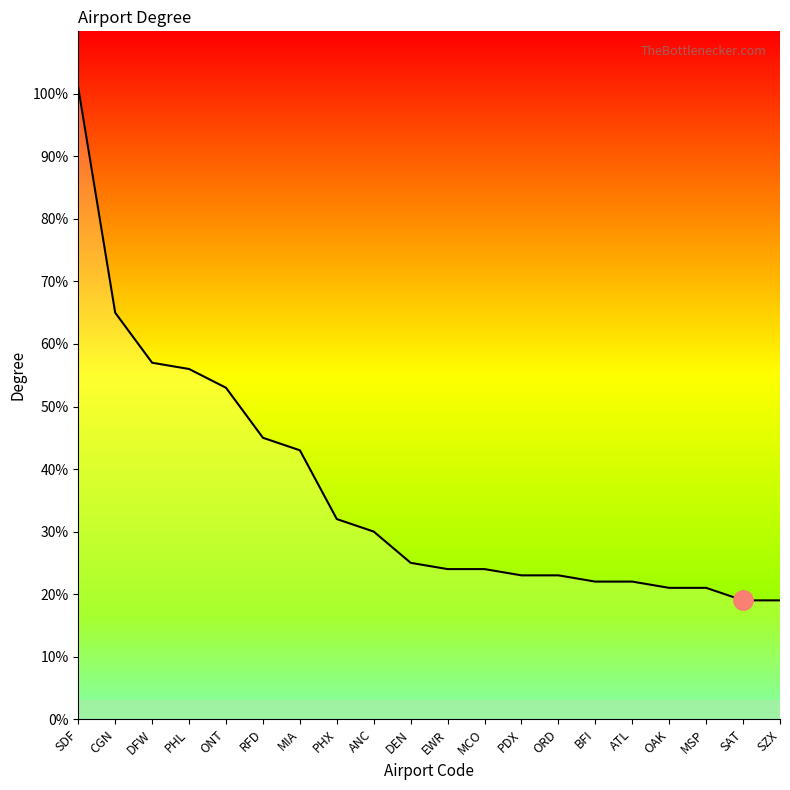

Is it true that the value at DFW is 12?

False